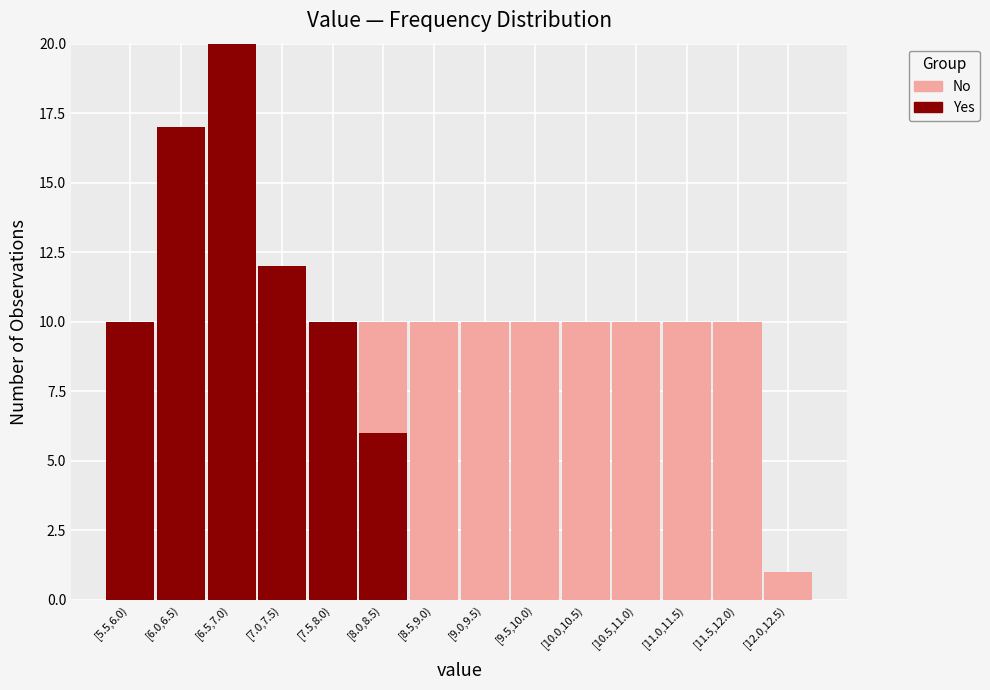

Reading right to left, transcribe the values for Yes.

[12.0,12.5)=0	[11.5,12.0)=0	[11.0,11.5)=0	[10.5,11.0)=0	[10.0,10.5)=0	[9.5,10.0)=0	[9.0,9.5)=0	[8.5,9.0)=0	[8.0,8.5)=6	[7.5,8.0)=10	[7.0,7.5)=12	[6.5,7.0)=20	[6.0,6.5)=17	[5.5,6.0)=10